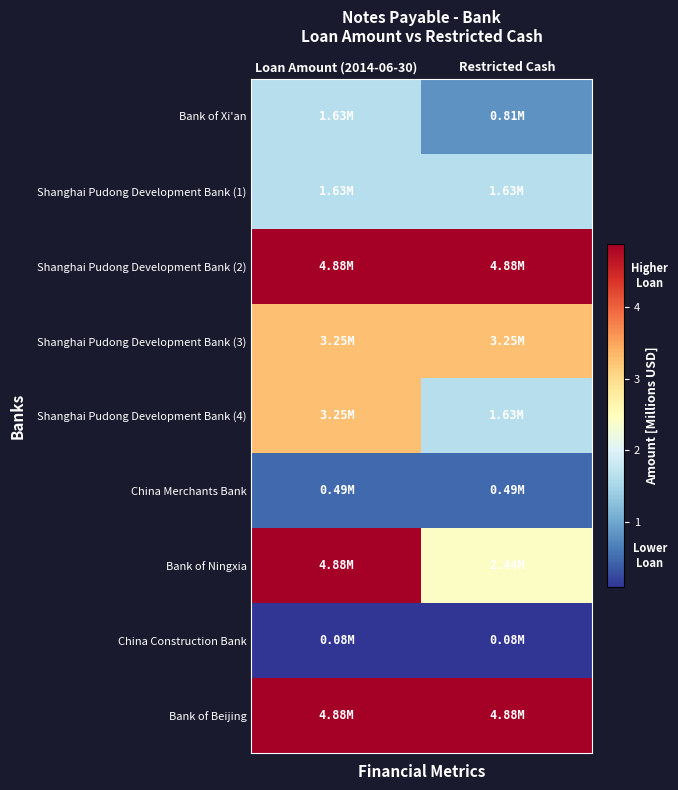

Reading right to left, list all the values displayed in this chart.

Bank of Xi'an: Restricted Cash=0.8	Loan Amount (2014-06-30)=1.6
Shanghai Pudong Development Bank (1): Restricted Cash=1.6	Loan Amount (2014-06-30)=1.6
Shanghai Pudong Development Bank (2): Restricted Cash=4.9	Loan Amount (2014-06-30)=4.9
Shanghai Pudong Development Bank (3): Restricted Cash=3.3	Loan Amount (2014-06-30)=3.3
Shanghai Pudong Development Bank (4): Restricted Cash=1.6	Loan Amount (2014-06-30)=3.3
China Merchants Bank: Restricted Cash=0.5	Loan Amount (2014-06-30)=0.5
Bank of Ningxia: Restricted Cash=2.4	Loan Amount (2014-06-30)=4.9
China Construction Bank: Restricted Cash=0.1	Loan Amount (2014-06-30)=0.1
Bank of Beijing: Restricted Cash=4.9	Loan Amount (2014-06-30)=4.9